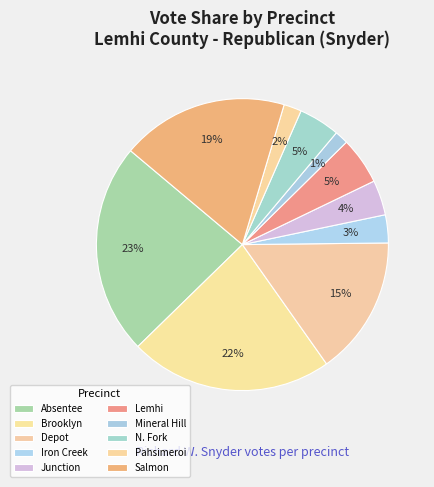

True or false: Mineral Hill accounts for 1% of the total.

True